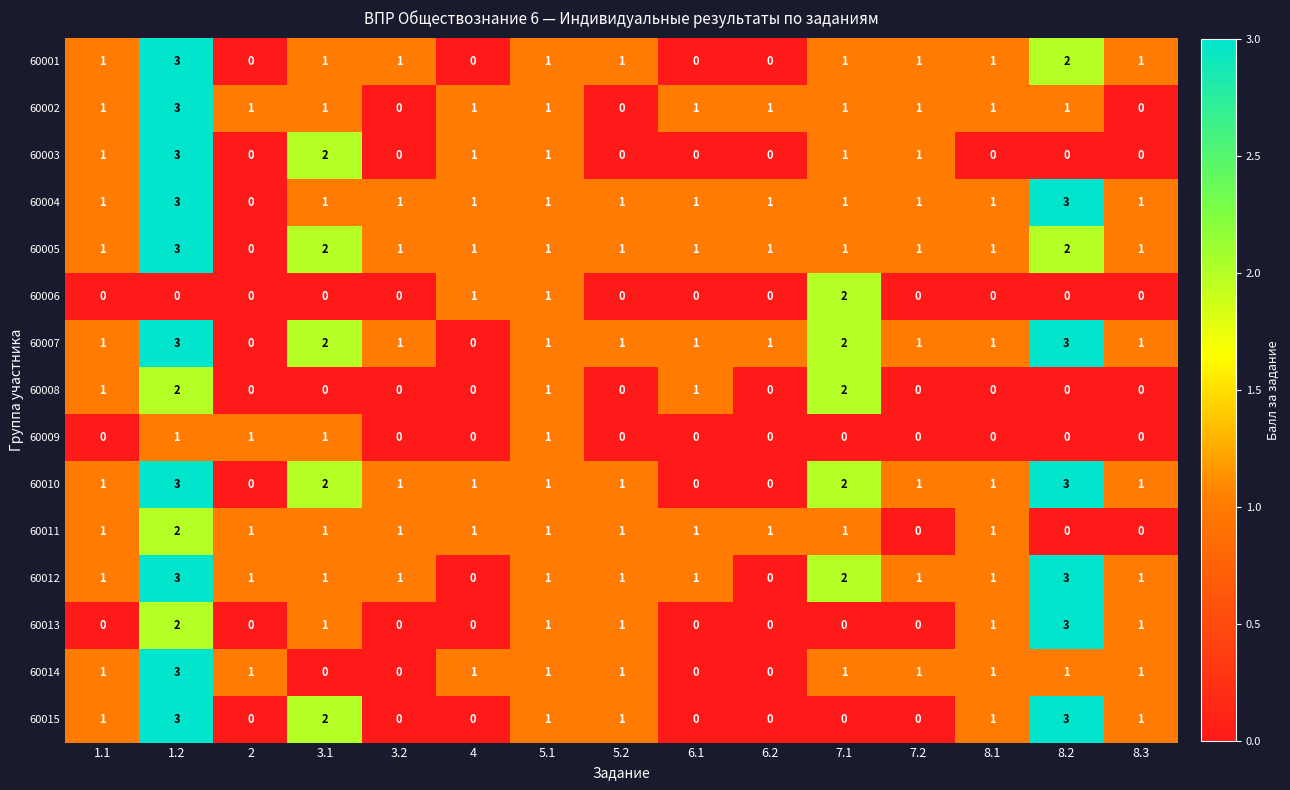

What is the total value across all series at 2?

5